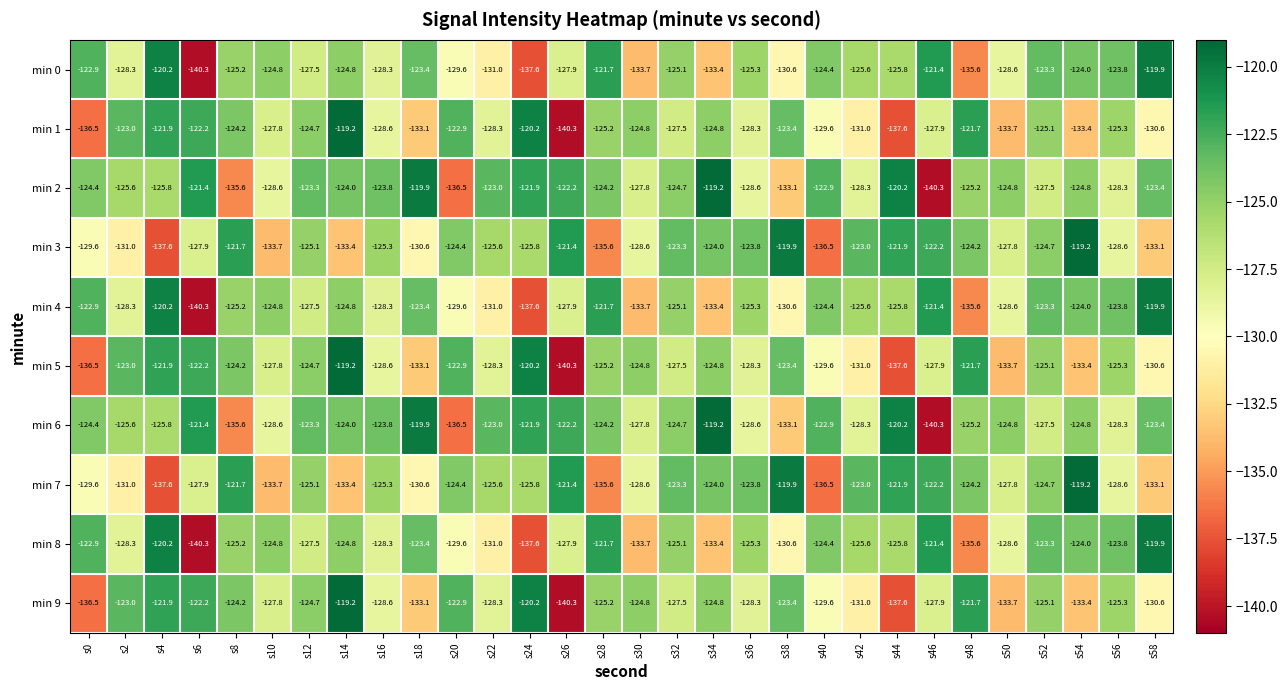

Is the value of min 4 at s22 greater than the value of min 7 at s0?

No